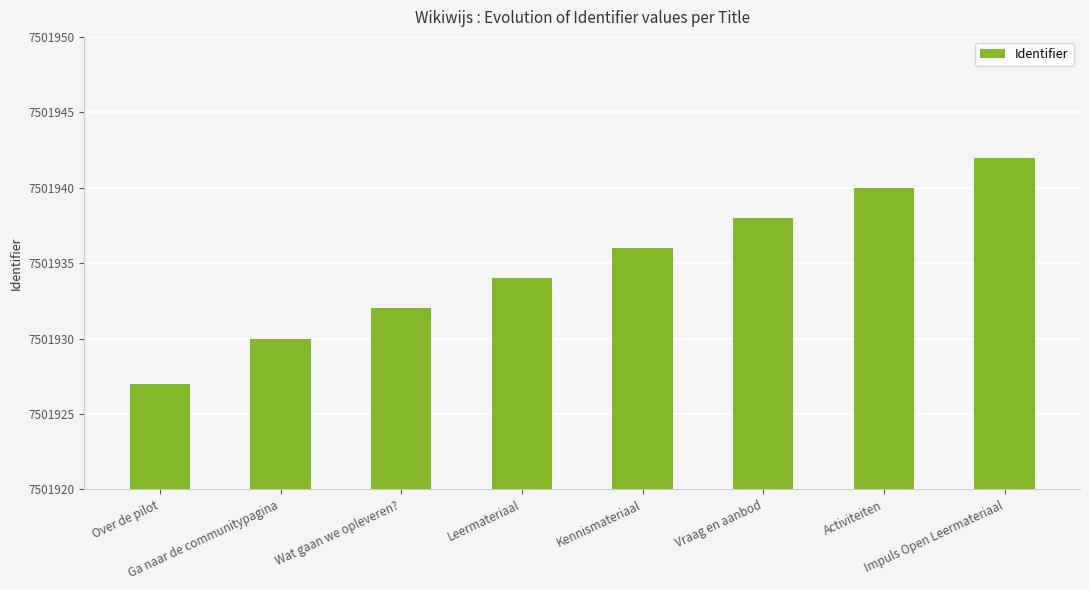

How many data points are less than 7501936?

4